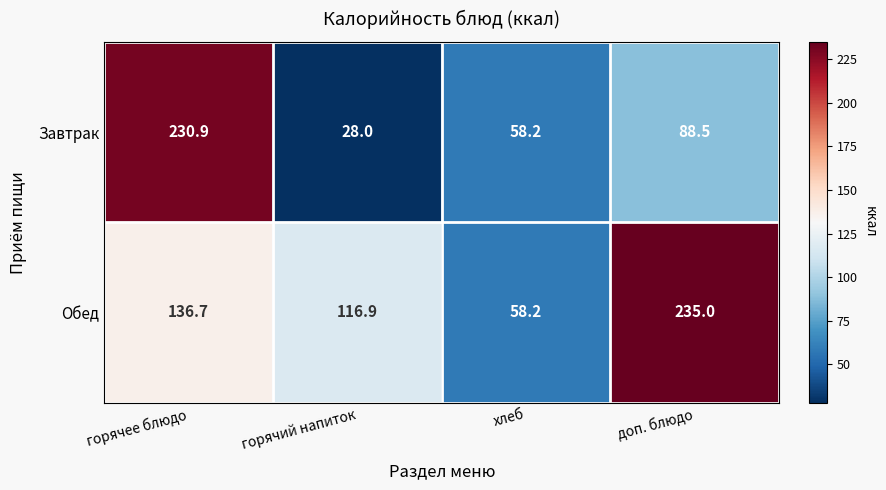

List the series in order of their peak value, lowest first.

Завтрак, Обед